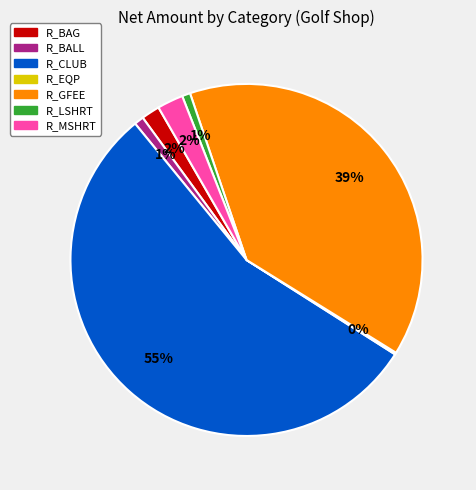

Is the sum of R_CLUB and R_MSHRT greater than half?

Yes